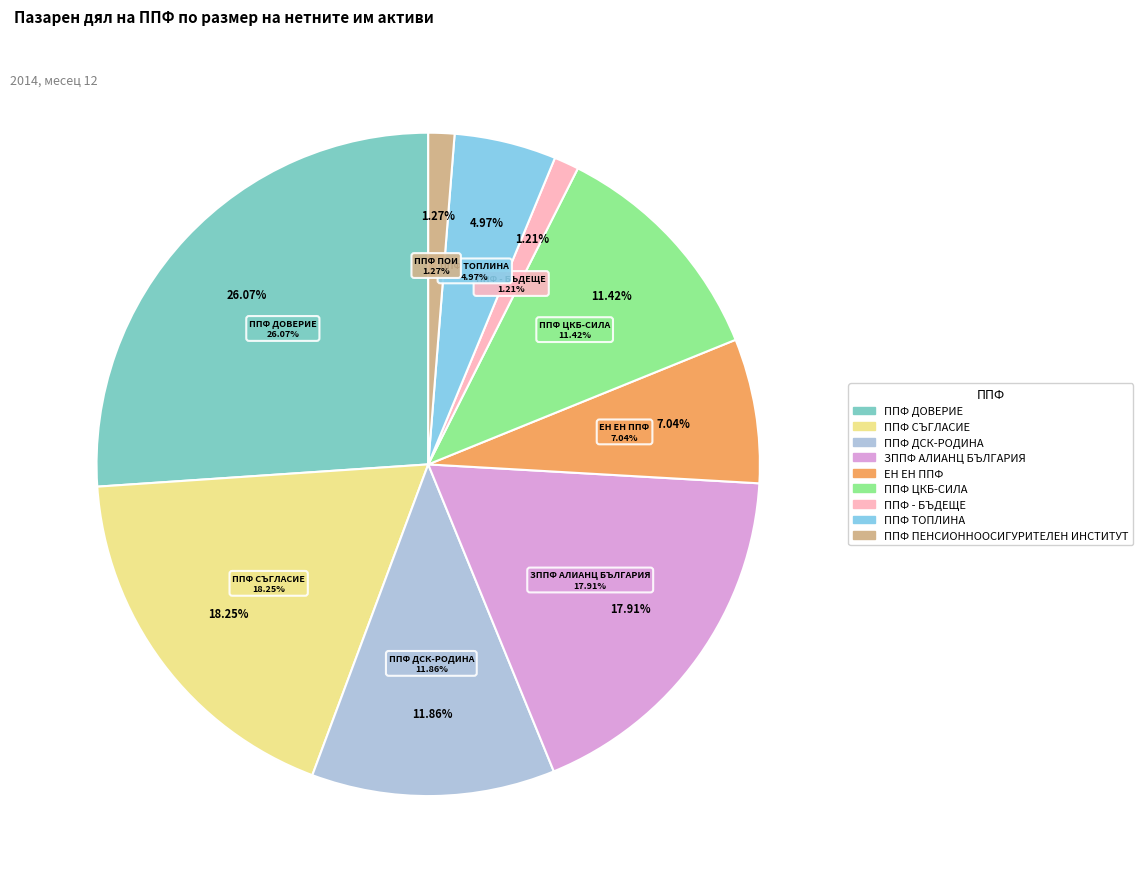

Between "ППФ - БЪДЕЩЕ" and ППФ "ПЕНСИОННООСИГУРИТЕЛЕН ИНСТИТУТ", which is larger?

ППФ "ПЕНСИОННООСИГУРИТЕЛЕН ИНСТИТУТ"